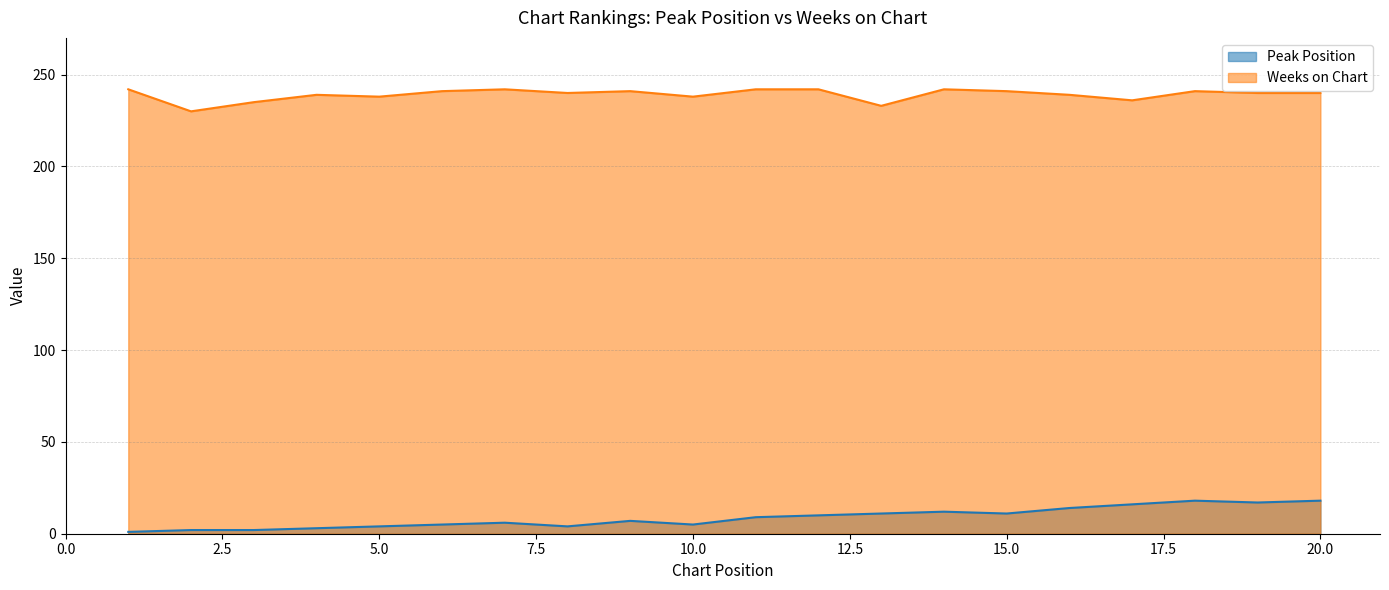

List the series in order of their overall mean, highest first.

Weeks on Chart, Peak Position